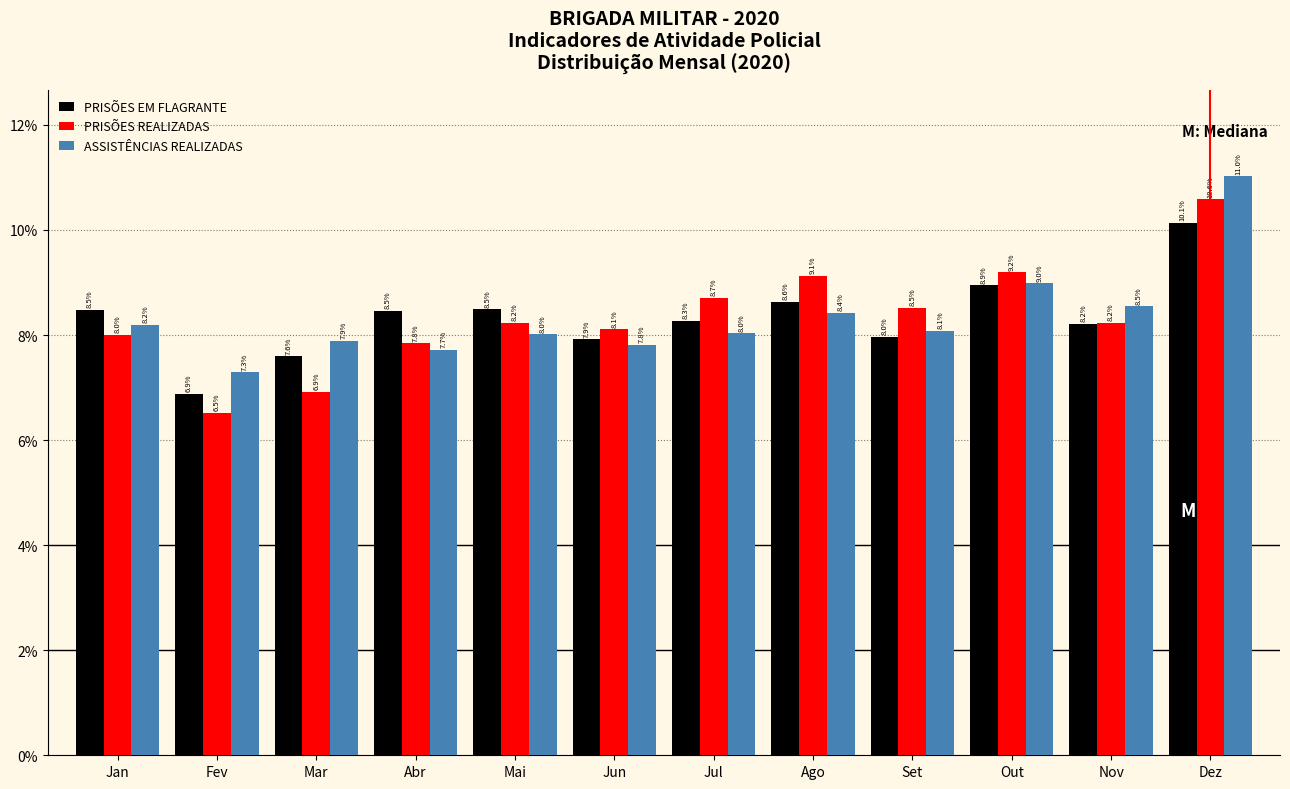

Reading left to right, list all the values displayed in this chart.

PRISÕES EM FLAGRANTE: 8.5	6.9	7.6	8.5	8.5	7.9	8.3	8.6	8.0	8.9	8.2	10.1
PRISÕES REALIZADAS: 8.0	6.5	6.9	7.8	8.2	8.1	8.7	9.1	8.5	9.2	8.2	10.6
ASSISTÊNCIAS REALIZADAS: 8.2	7.3	7.9	7.7	8.0	7.8	8.0	8.4	8.1	9.0	8.5	11.0